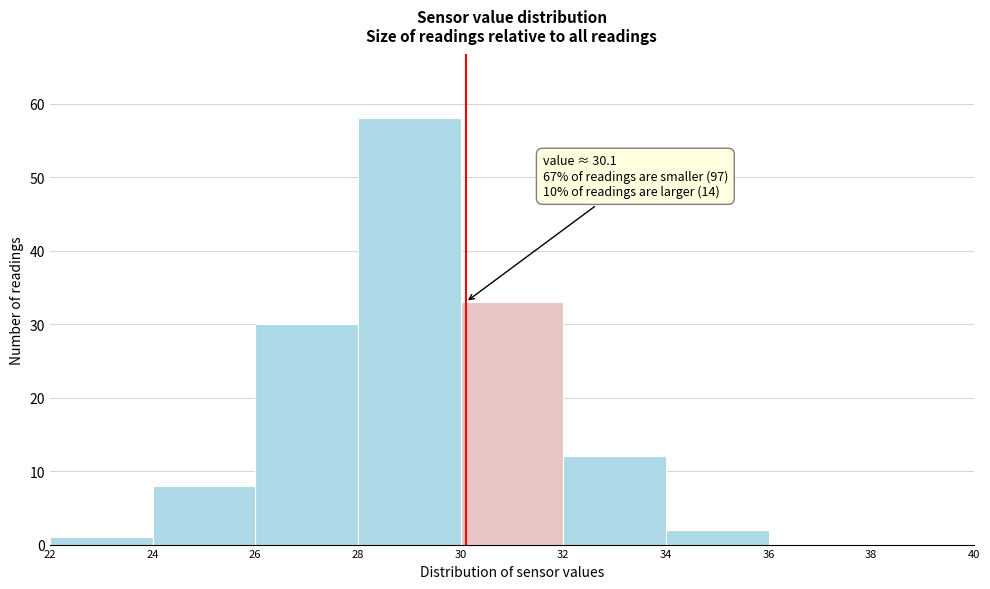

Over which range of the x-axis is the bar tallest?

28 to 30